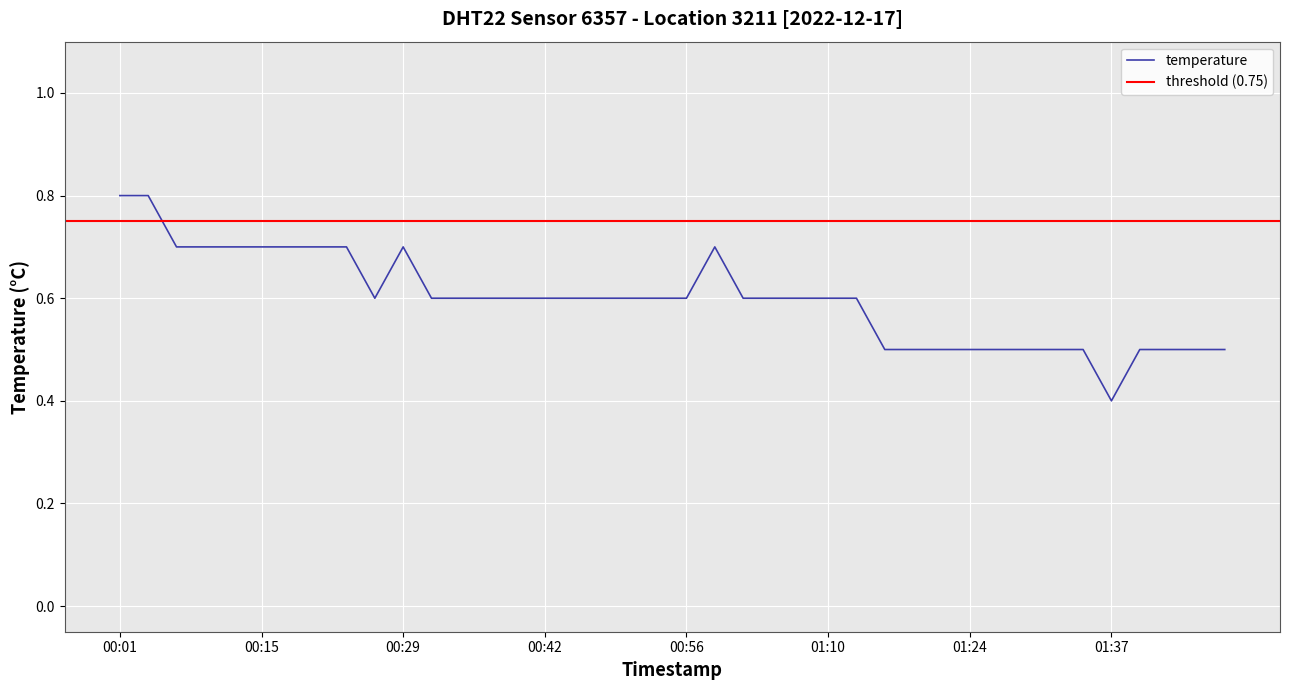

The chart shows a value of 0.2 at 01:29. True or false?

False